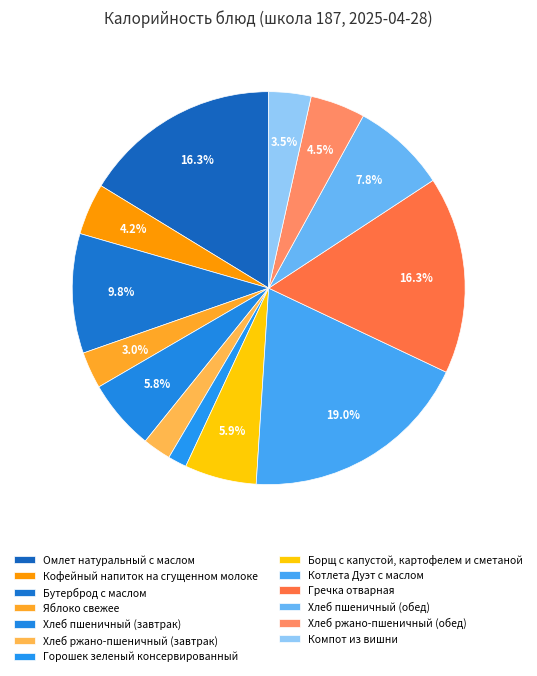

How many segments does this pie chart have?

13